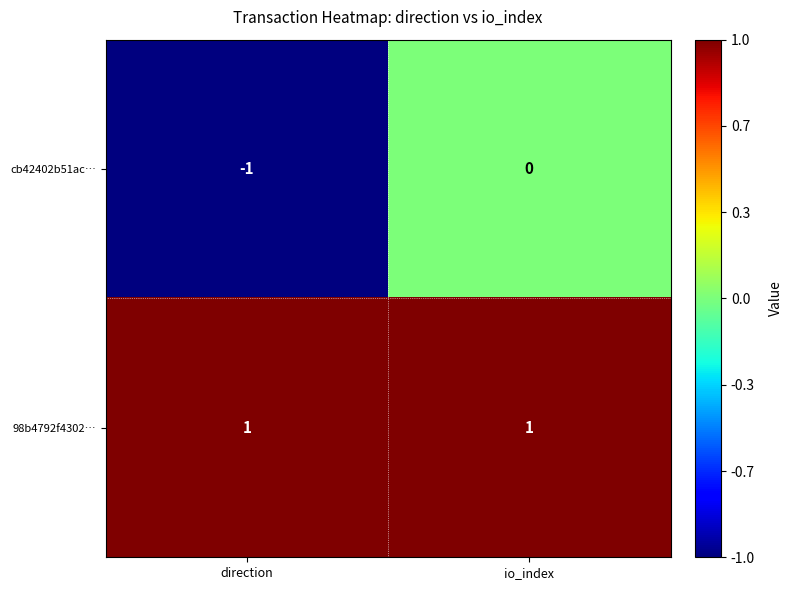

Which series has the largest total across all categories?

98b4792f4302…